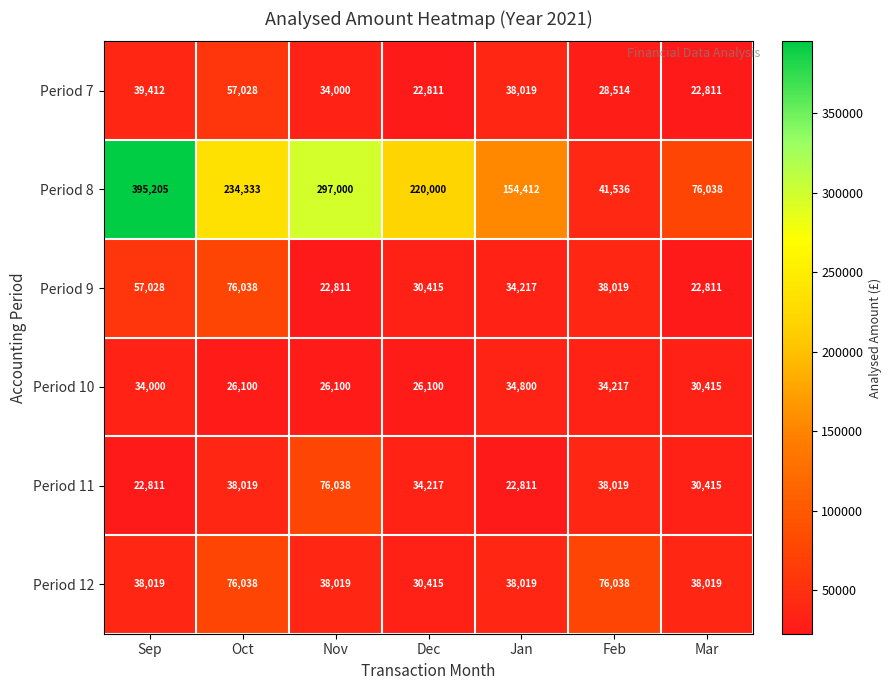

Which series has the largest total across all categories?

Period 8